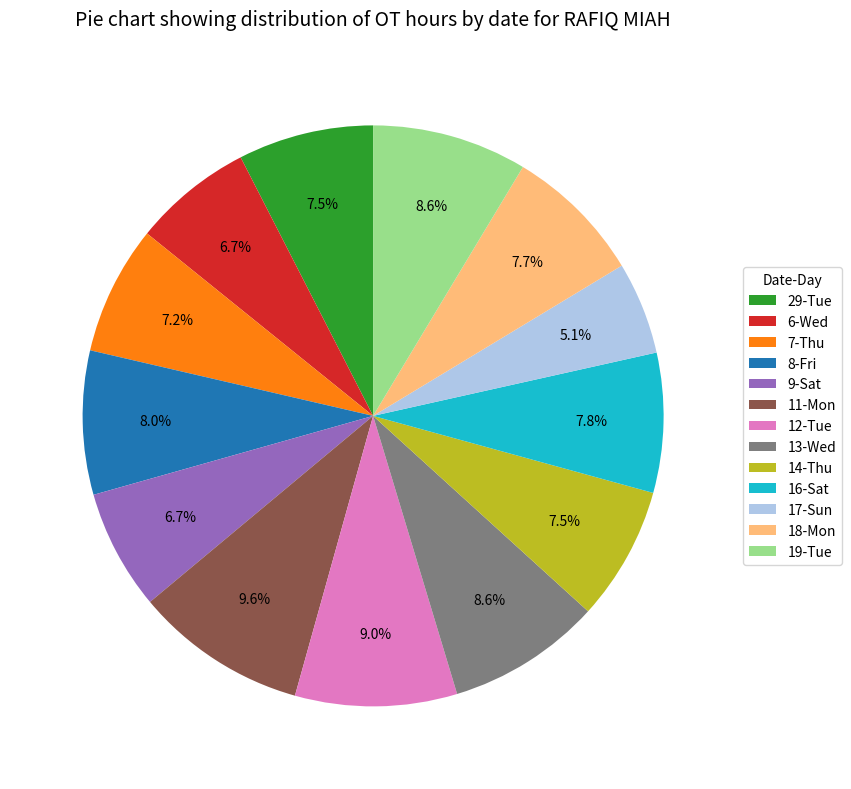

To the nearest percent, what portion does 18-Mon represent?

8%